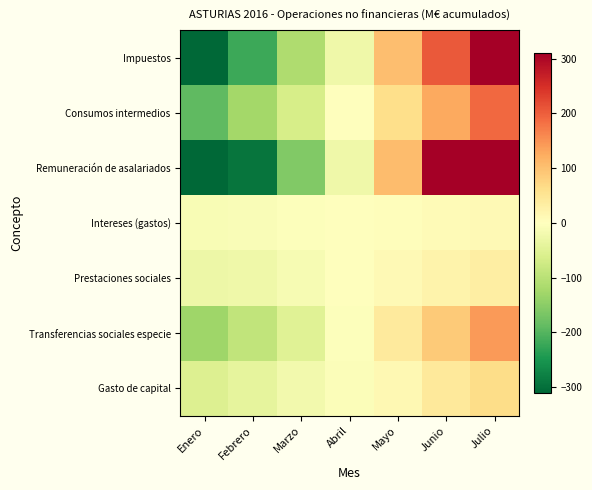

Reading left to right, transcribe all the data shown in this chart.

Impuestos: Enero=-327.6	Febrero=-219.6	Marzo=-112.6	Abril=-26.6	Mayo=103.4	Junio=204.4	Julio=378.4
Consumos intermedios: Enero=-190.6	Febrero=-125.6	Marzo=-64.6	Abril=0.4	Mayo=62.4	Junio=127.4	Julio=190.4
Remuneración de asalariados: Enero=-427.4	Febrero=-293.4	Marzo=-159.4	Abril=-25.4	Mayo=105.6	Junio=328.6	Julio=471.6
Intereses (gastos): Enero=-11.1	Febrero=-8.1	Marzo=-3.1	Abril=-0.1	Mayo=2.9	Junio=8.9	Julio=10.9
Prestaciones sociales: Enero=-27.0	Febrero=-25.0	Marzo=-14.0	Abril=0.0	Mayo=10.0	Junio=23.0	Julio=33.0
Transferencias sociales especie: Enero=-129.4	Febrero=-90.4	Marzo=-49.4	Abril=-3.4	Mayo=40.6	Junio=89.6	Julio=142.6
Gasto de capital: Enero=-54.1	Febrero=-39.1	Marzo=-21.1	Abril=-5.1	Mayo=12.9	Junio=41.9	Julio=64.9